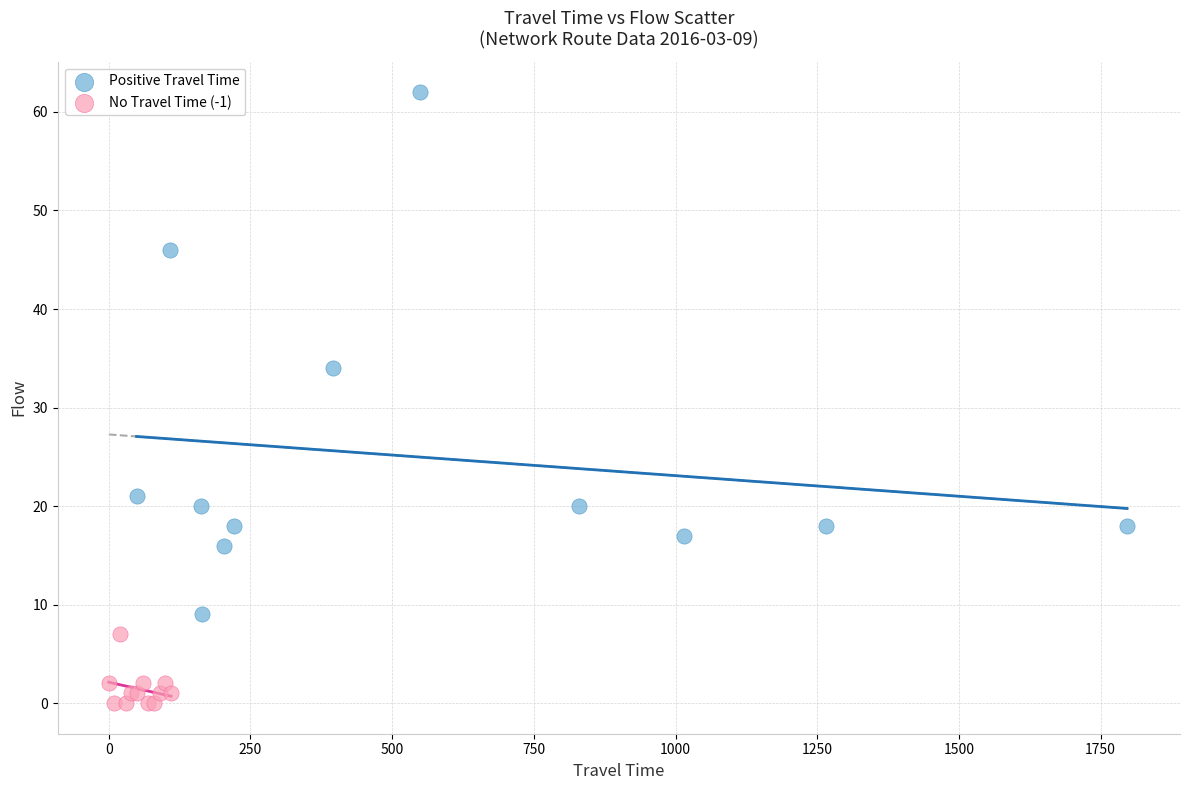

What are all the series names shown in the legend?

Positive Travel Time, No Travel Time (-1)